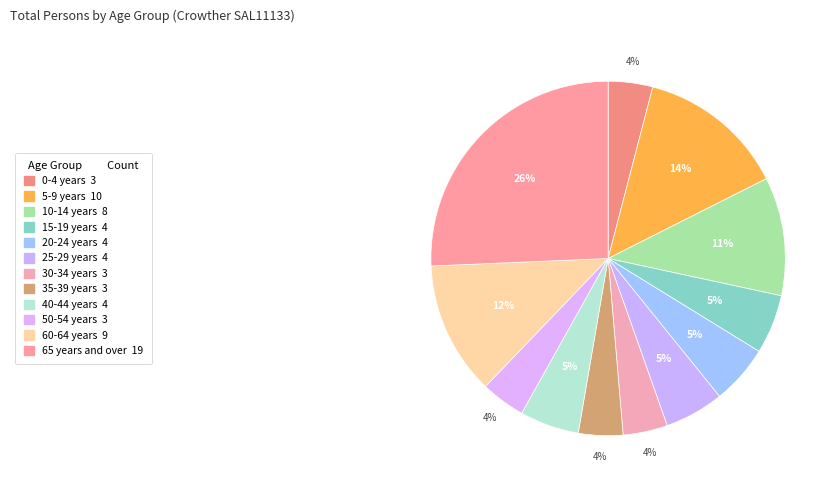

What percentage is the 40-44 years slice, to the nearest percent?

5%